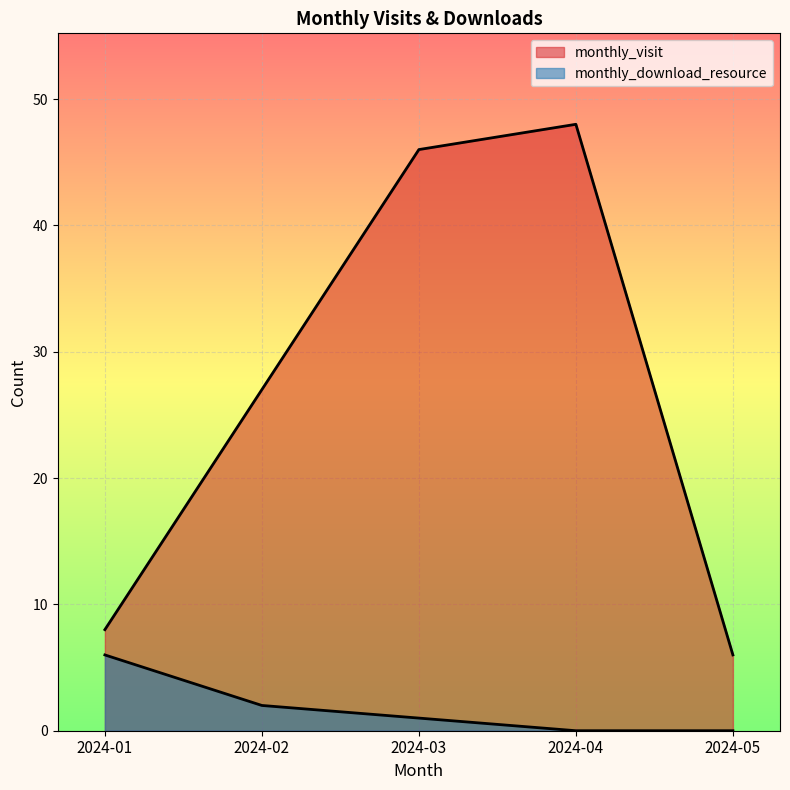

The monthly_visit series shows 6 at 2024-05. True or false?

True